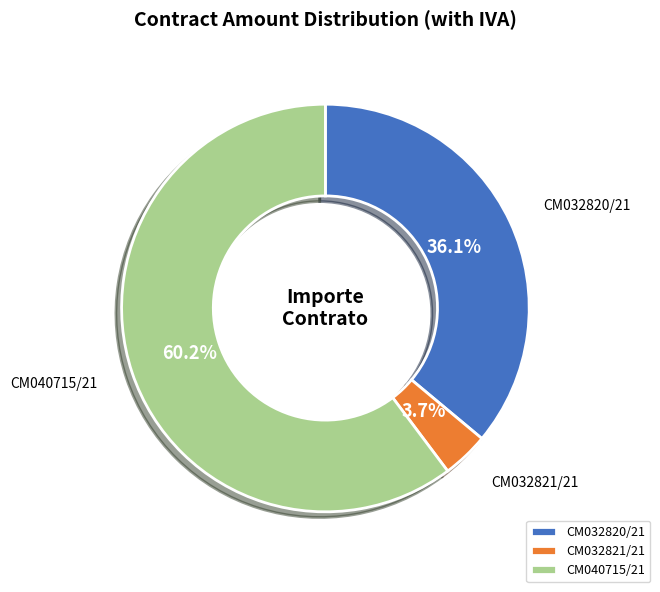

To the nearest percent, what portion does CM040715/21 represent?

60%